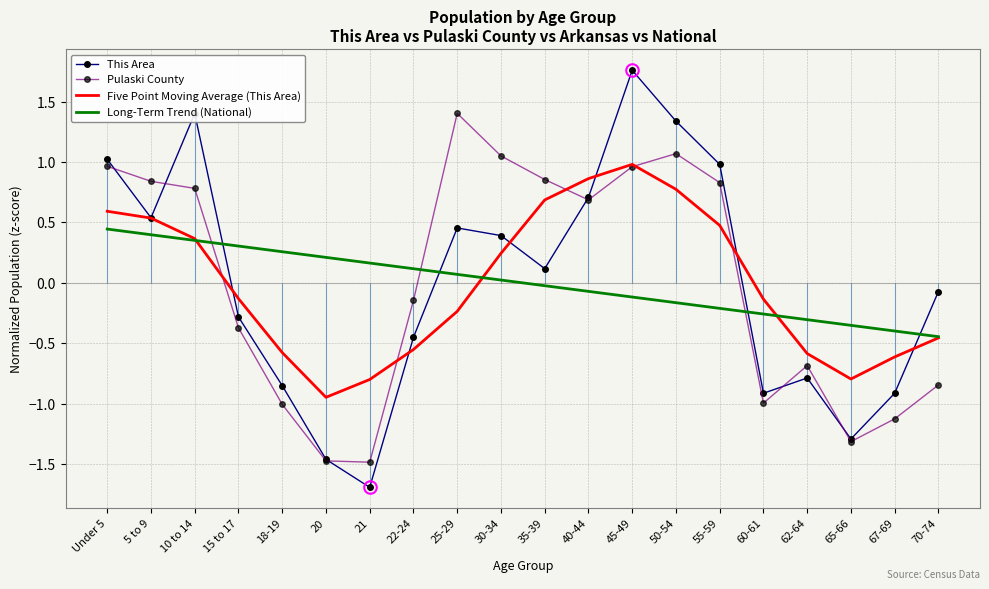

At 50-54, list the series in order from smallest to largest.

Long-Term Trend (National), Five Point Moving Average (This Area), Pulaski County, This Area